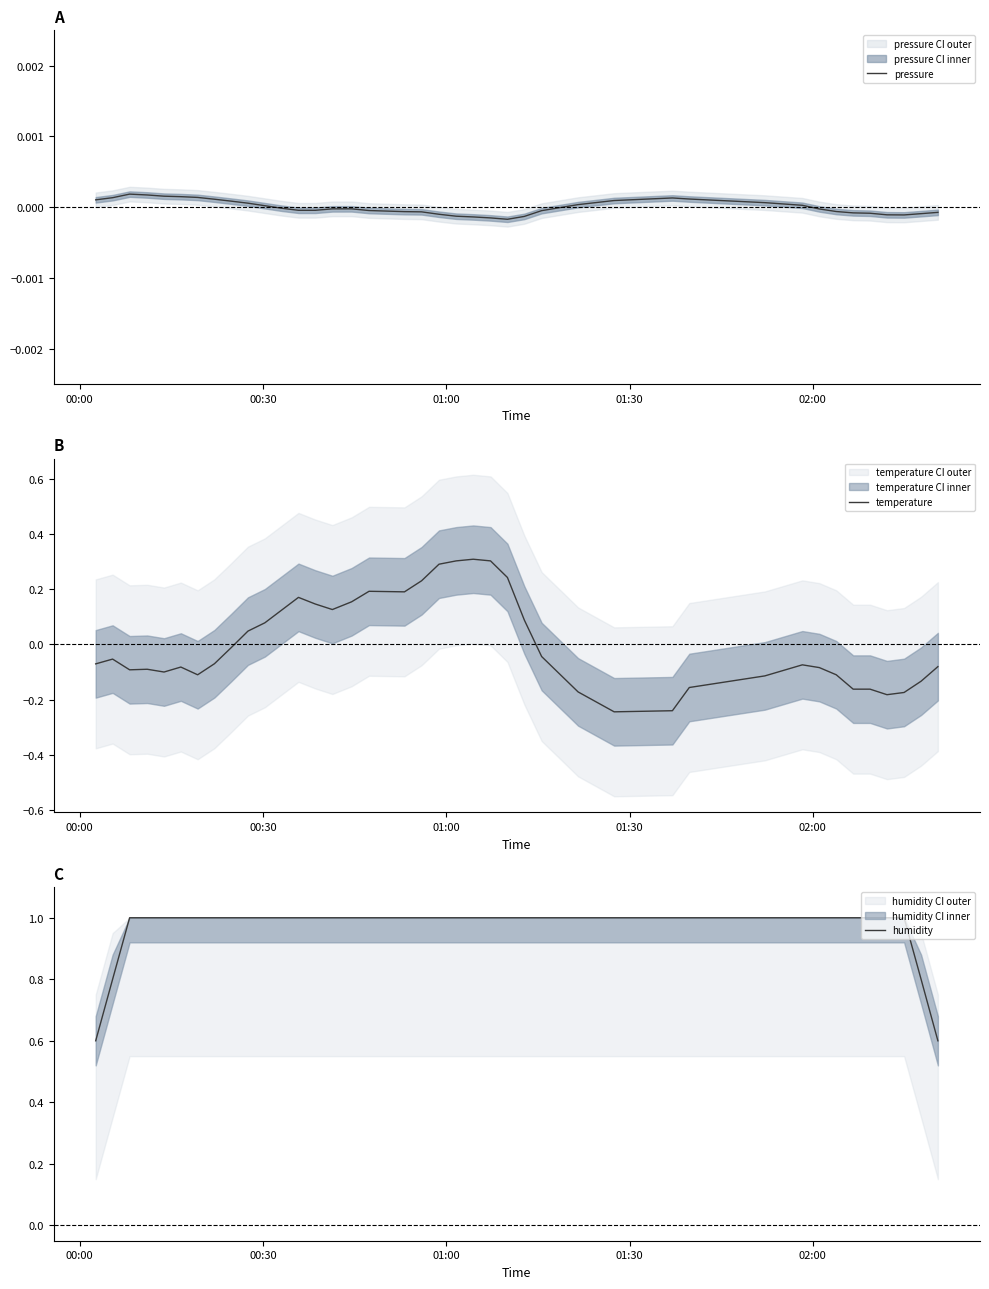

Is this an area chart (filled region under the line)?

No